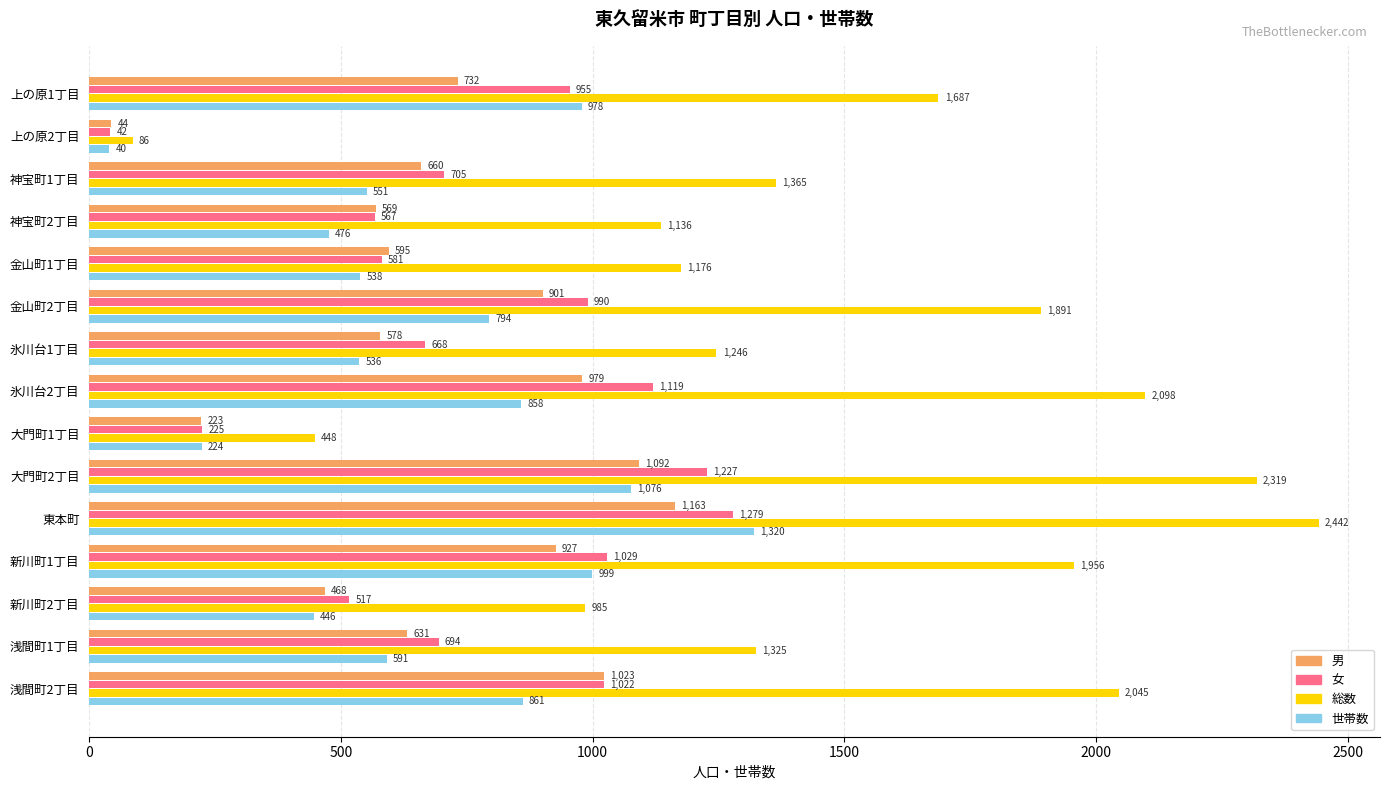

Which series changed the most between 氷川台1丁目 and 東本町?

総数